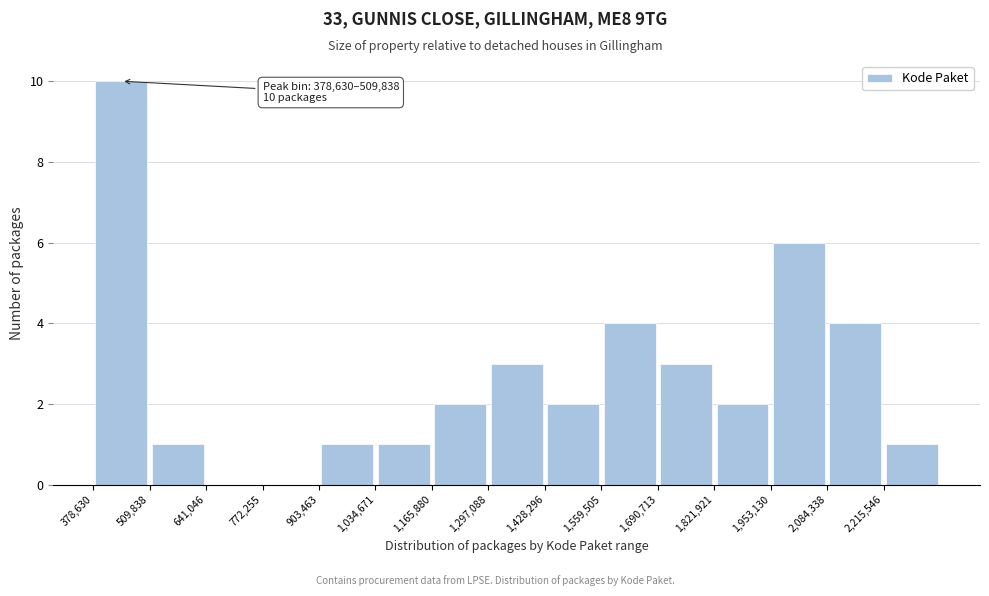

Which range on the x-axis has the tallest bar?

380000 to 500000